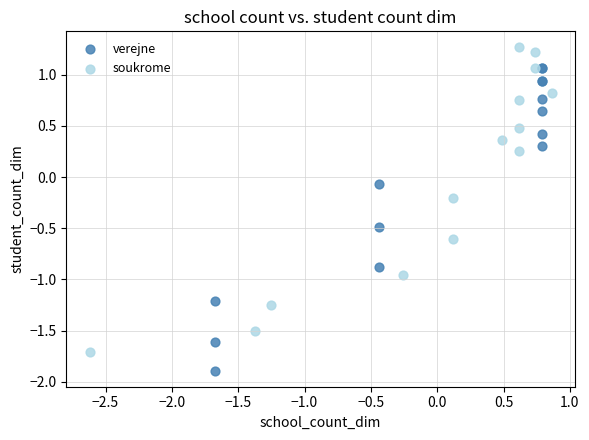

Which series reaches the minimum Y coordinate?

verejne